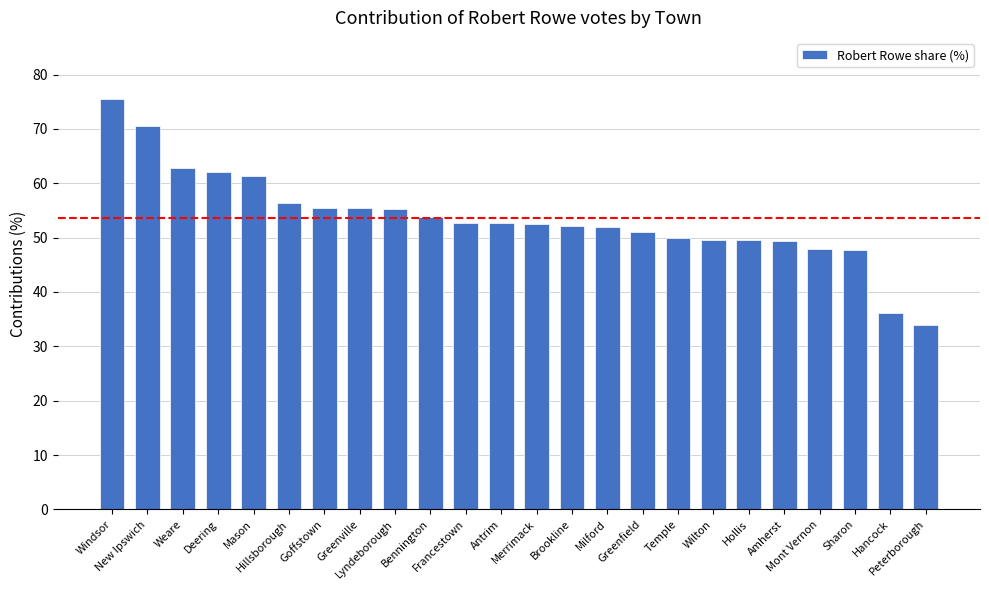

What is the minimum value shown in the chart?

34.0